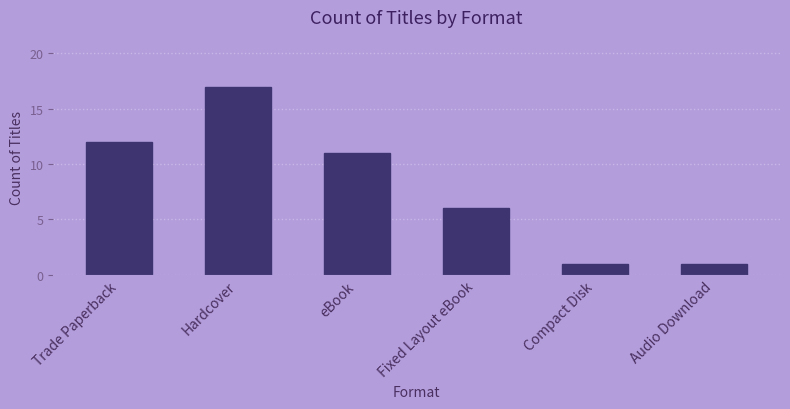

Approximately how many times larger is the value at Trade Paperback compared to Fixed Layout eBook?

2.0